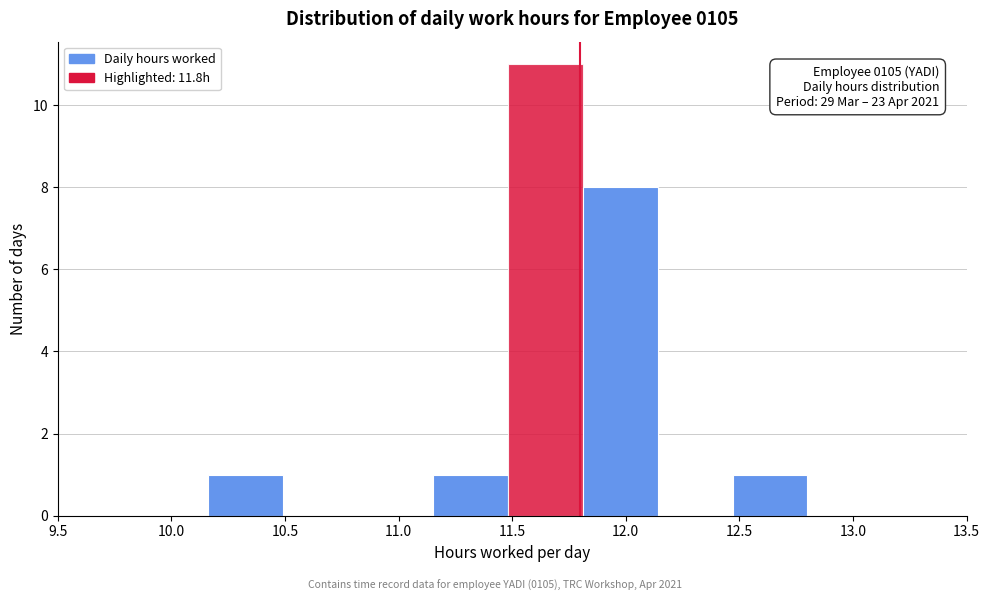

Which range on the x-axis has the tallest bar?

11.48 to 11.81